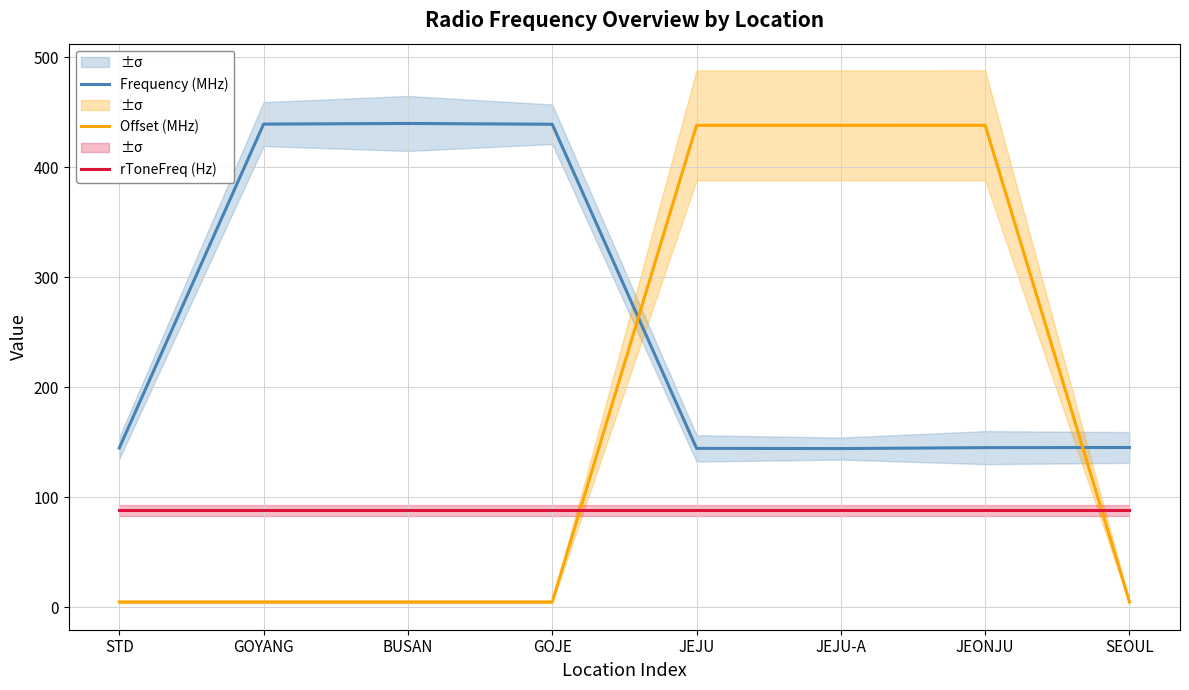

What is the sum of all Frequency (MHz) values?

2043.5